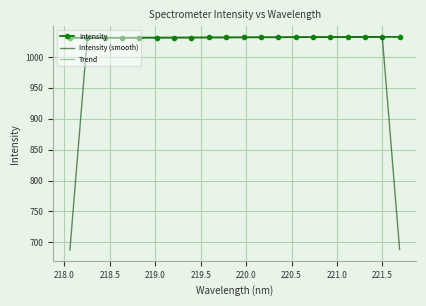

What is the maximum value for Trend?

1032.4